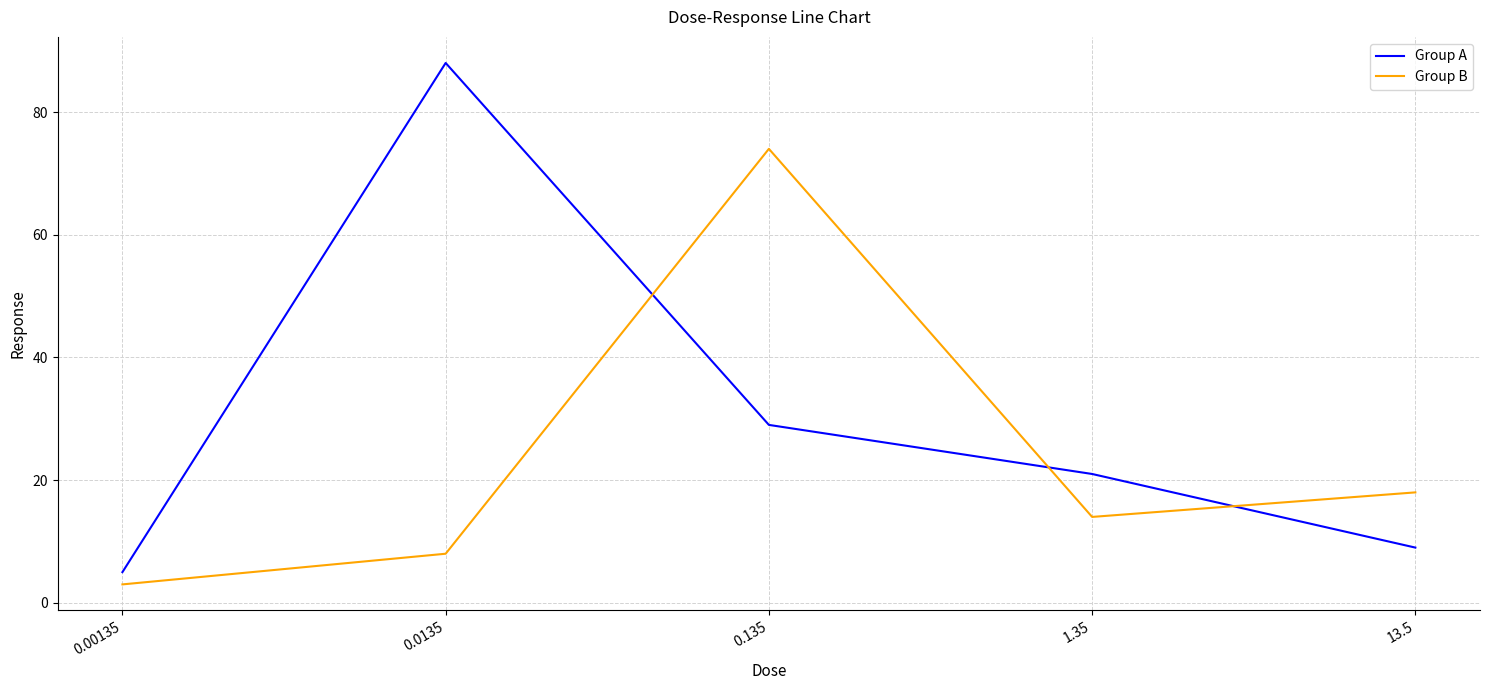

Between which two adjacent categories do Group B and Group A first intersect?

0.0135 and 0.135